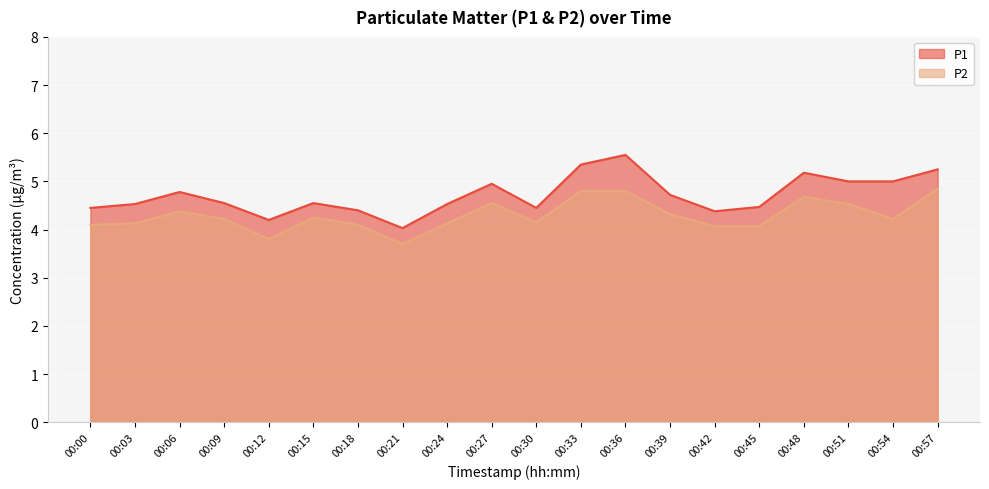

Is the value of P1 at 00:36 greater than the value of P2 at 00:18?

Yes